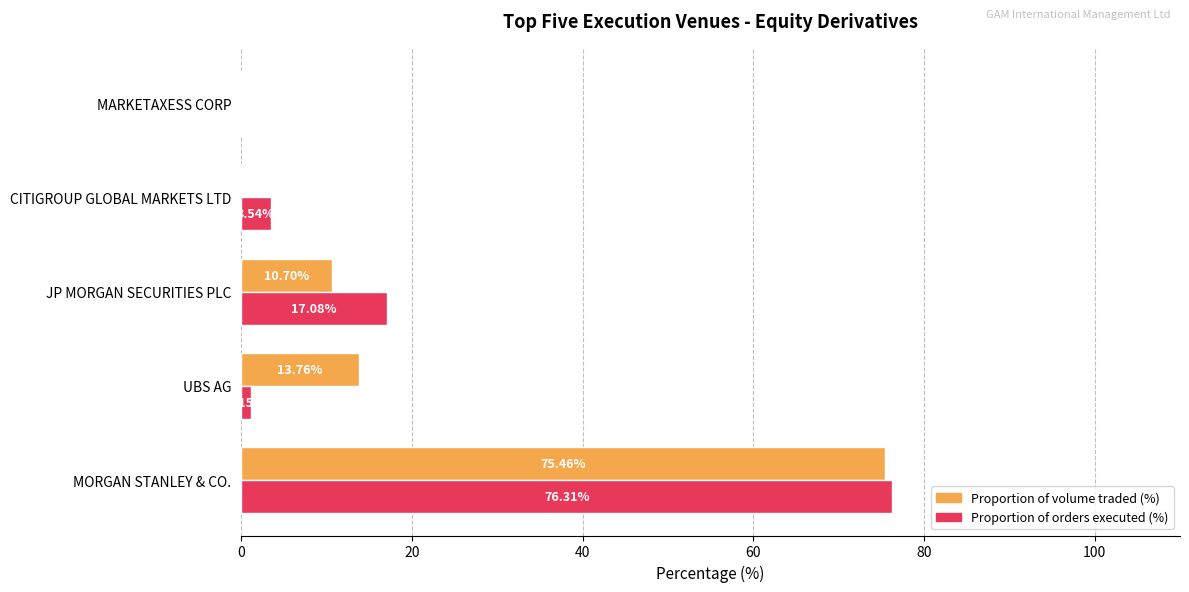

At which category does the chart reach its peak across all series?

MORGAN STANLEY & CO.